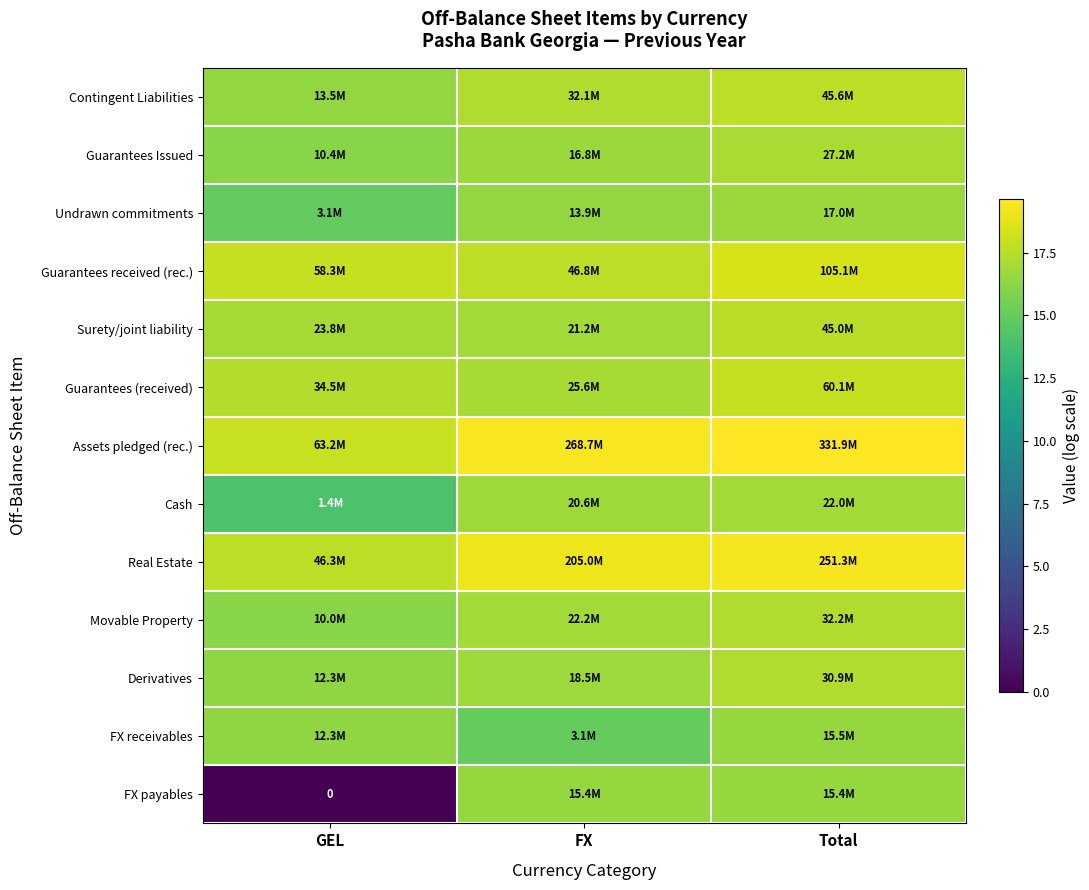

Which has a higher value, GEL or FX?

FX